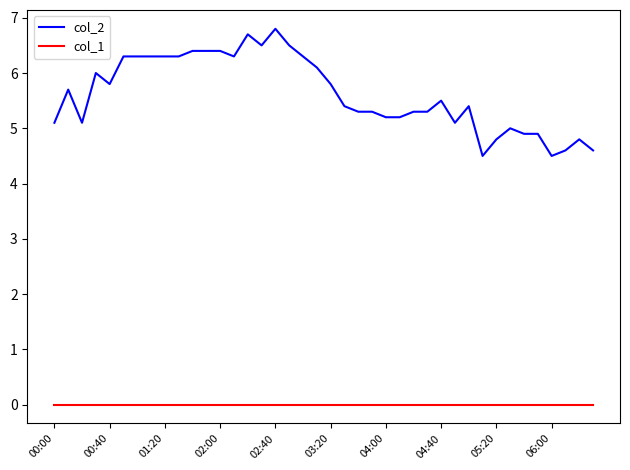

What is the minimum value for col_2?

4.5